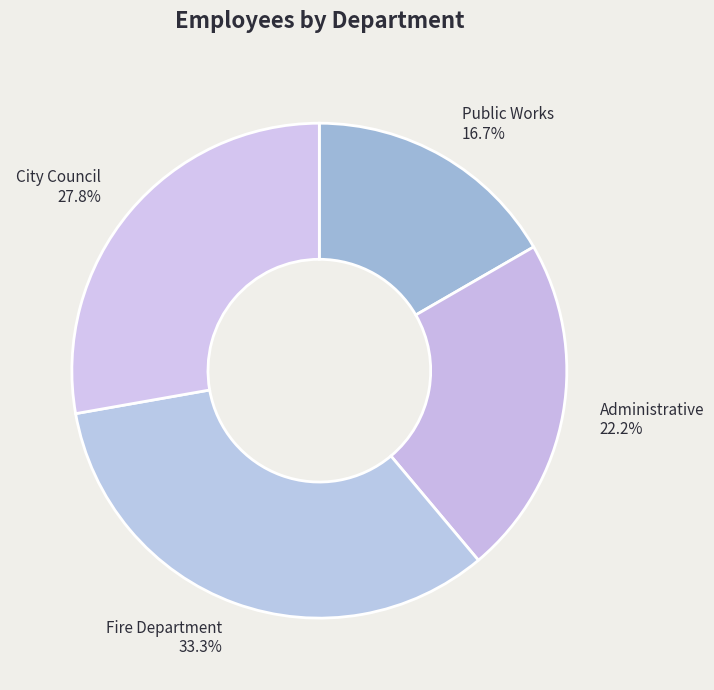

How many segments does this pie chart have?

4